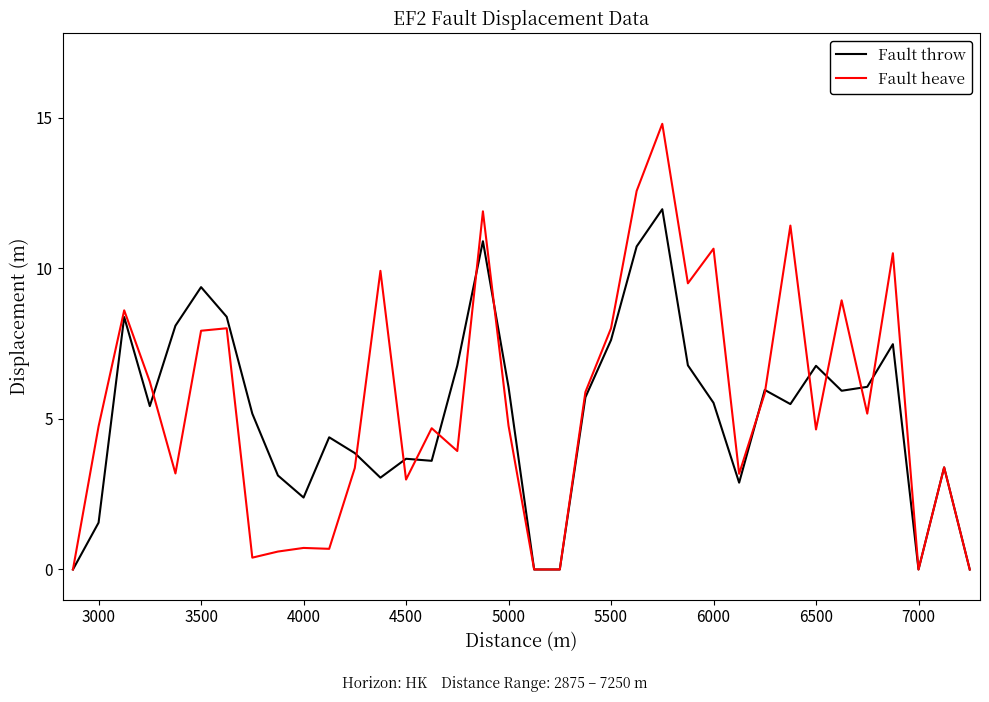

Which series has the widest spread of values?

Fault heave